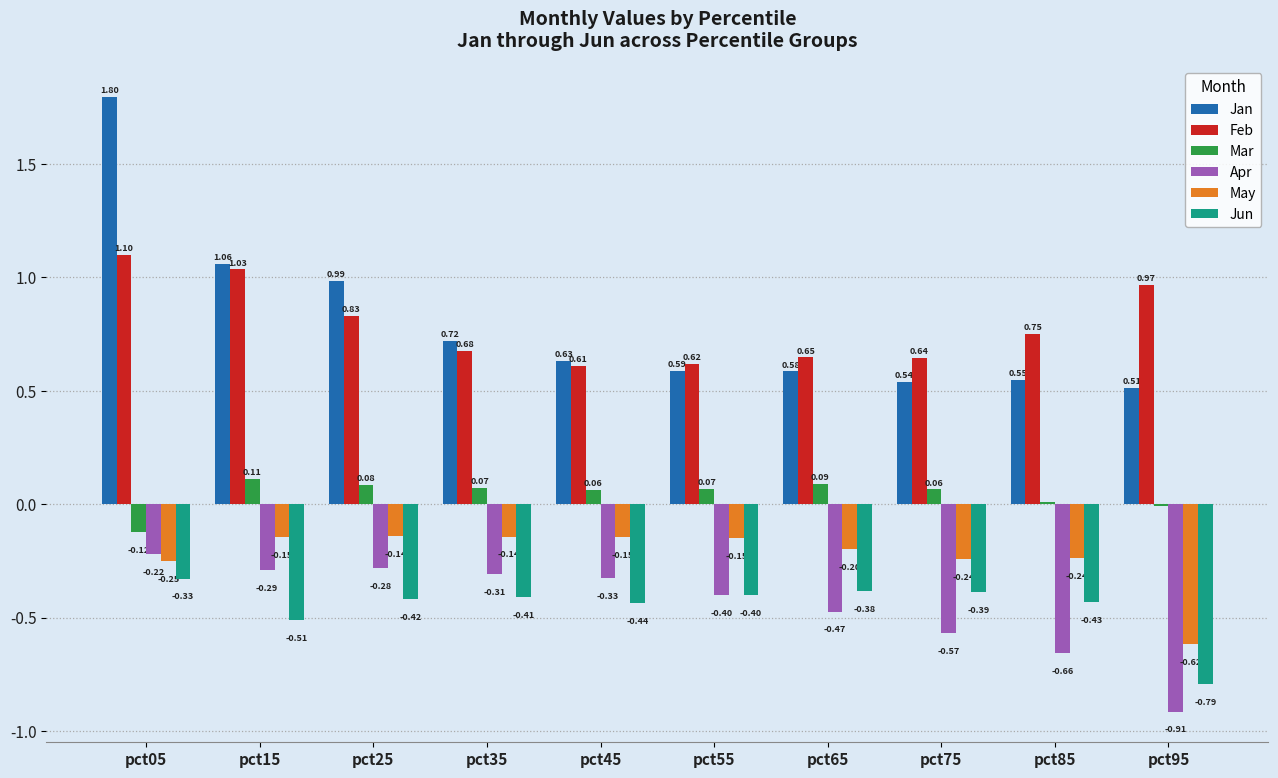

Is the value of Jan at pct25 greater than the value of Jun at pct95?

Yes